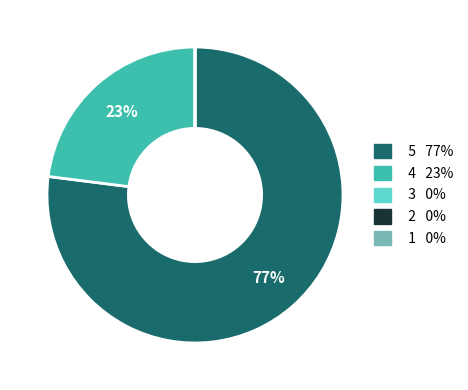

Which category has the biggest portion of the pie?

5